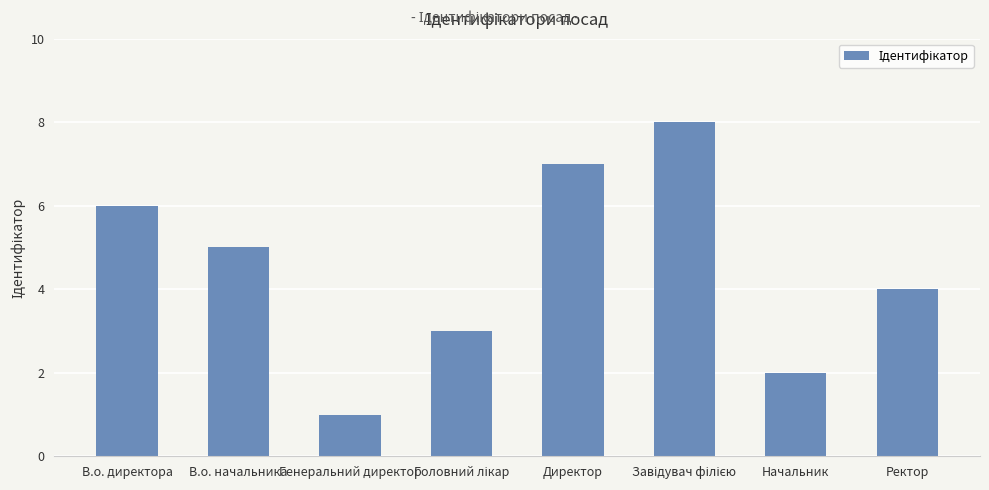

What position from the right is В.о. начальника?

7